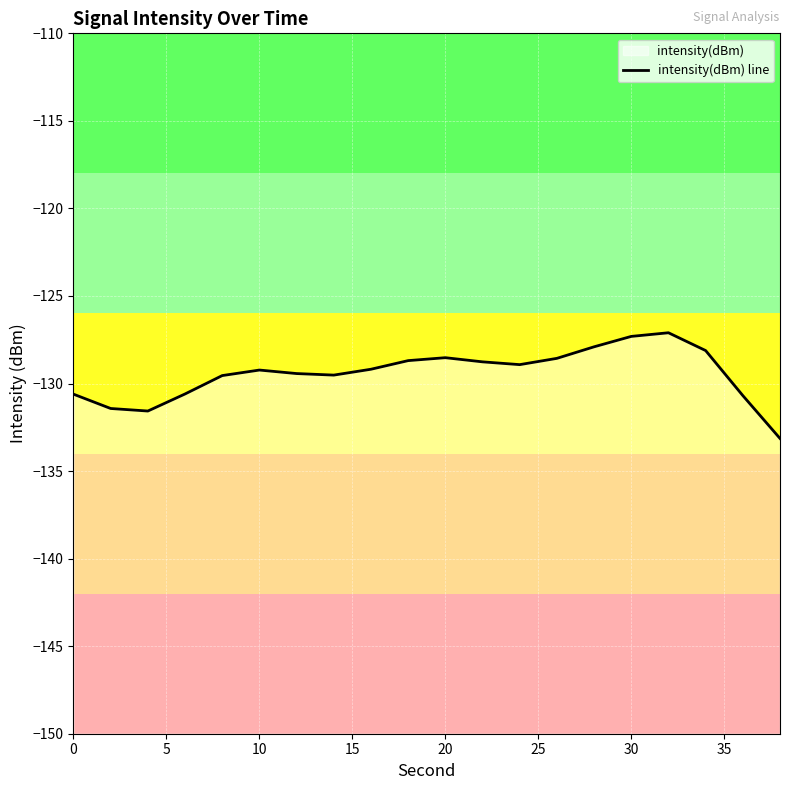

Reading right to left, transcribe all the data shown in this chart.

-133.1	-130.7	-128.1	-127.1	-127.3	-127.9	-128.6	-128.9	-128.8	-128.5	-128.7	-129.2	-129.5	-129.4	-129.2	-129.5	-130.6	-131.6	-131.4	-130.6